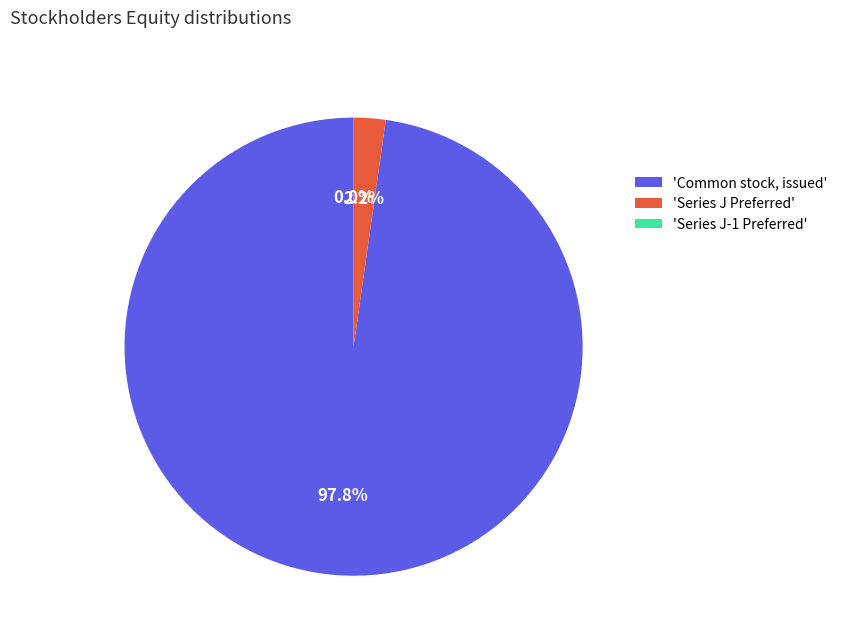

The Series J Preferred stock, issued slice represents 10% of the pie. True or false?

False